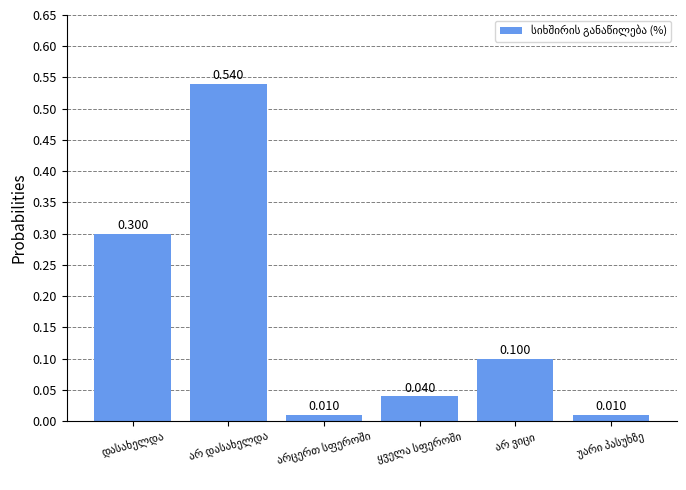

Are the bars grouped side by side (vs. stacked)?

No